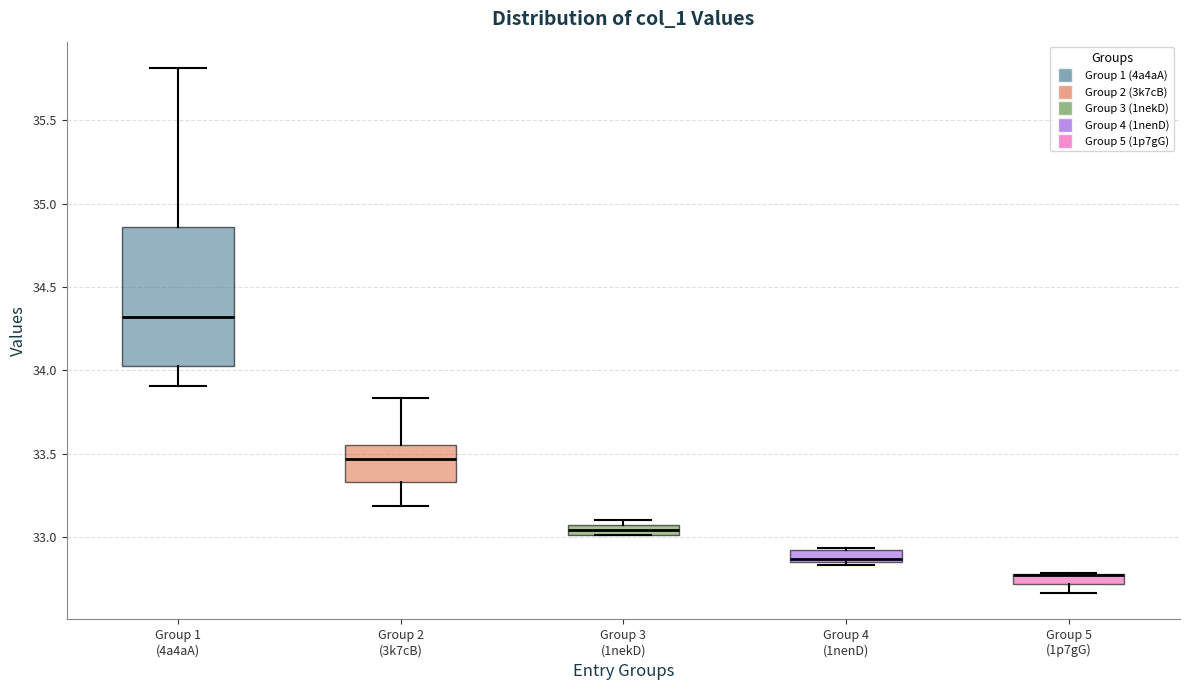

Where is the upper edge of the box for Group 4 (1nenD) on the y-axis? The values are not printed on the chart, so give them approximately, as read against the axis.

32.90